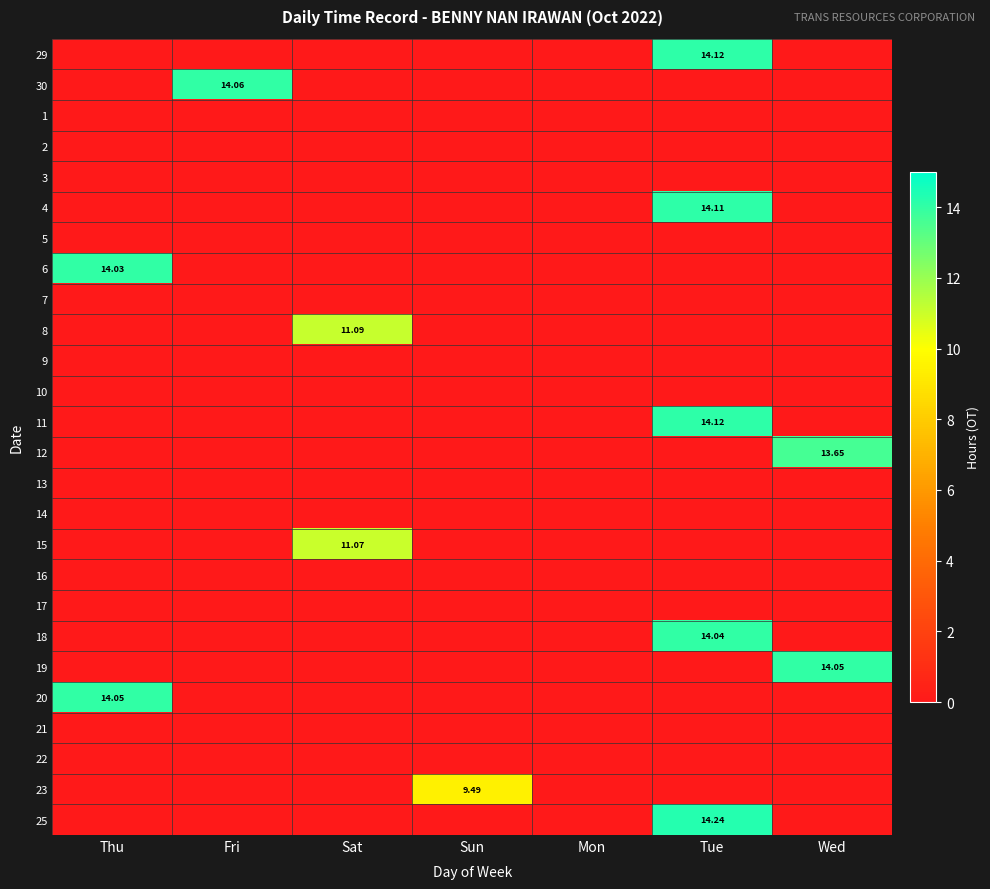

List the series in order of their peak value, lowest first.

1, 2, 3, 5, 7, 9, 10, 13, 14, 16, 17, 21, 22, 23, 15, 8, 12, 6, 18, 19, 20, 30, 4, 29, 11, 25